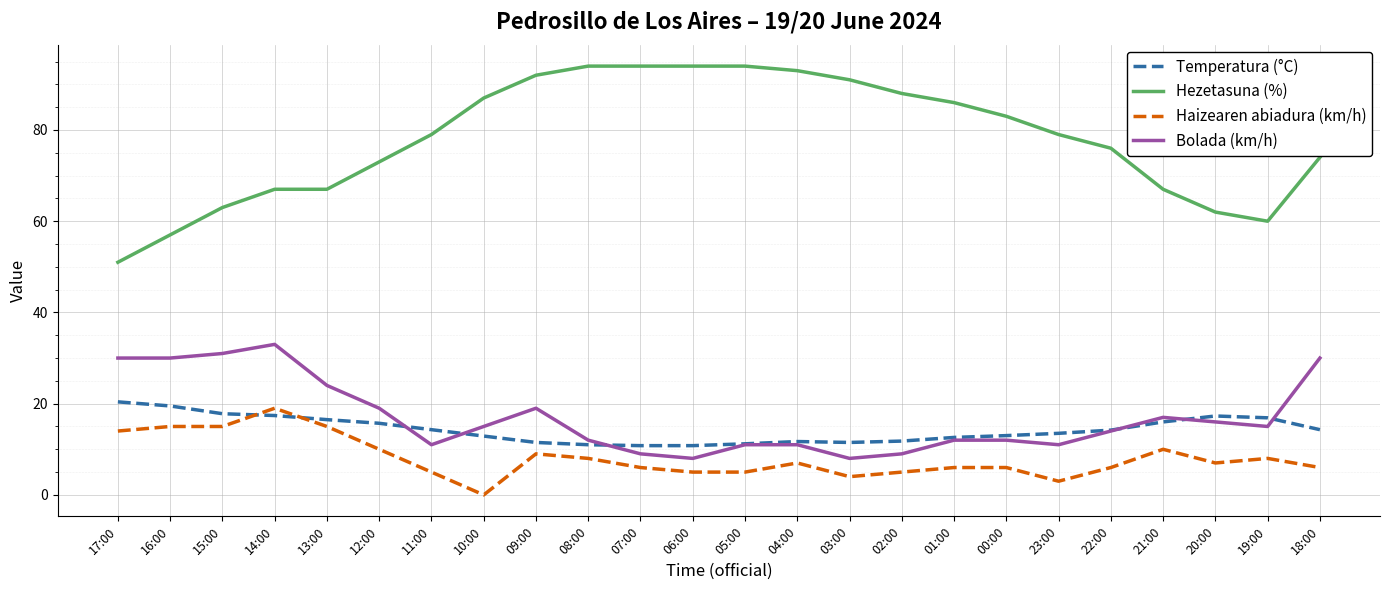

What is the spread (max minus min) of values at 13:00?

52.0